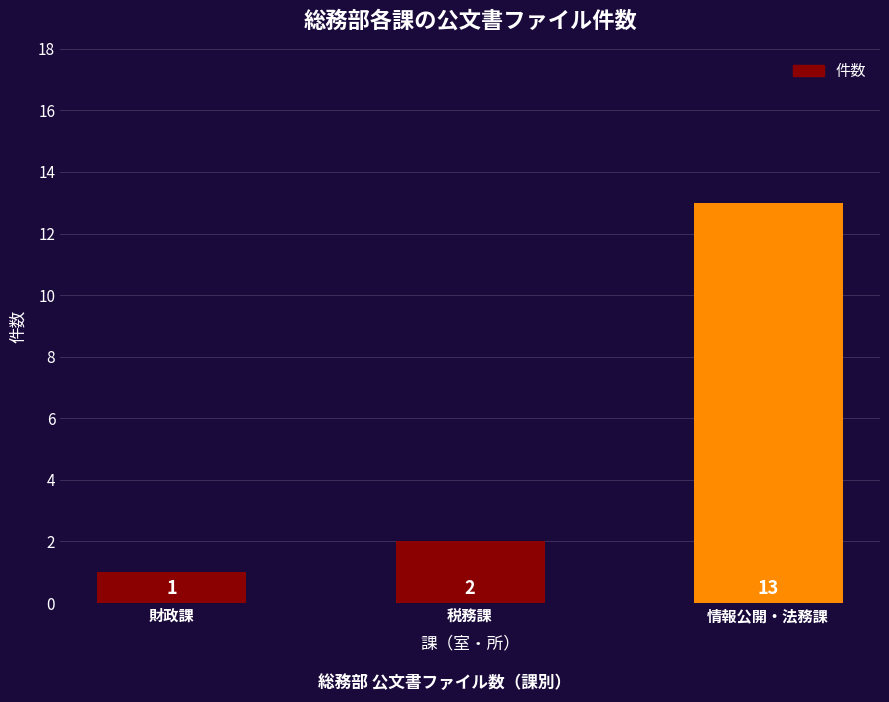

Is it true that the value at 財政課 is 0?

False